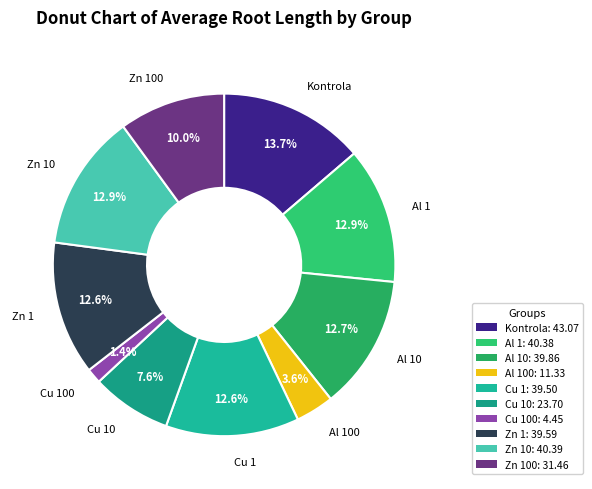

To the nearest percent, what is the difference between the largest and smallest slice percentages?

12%